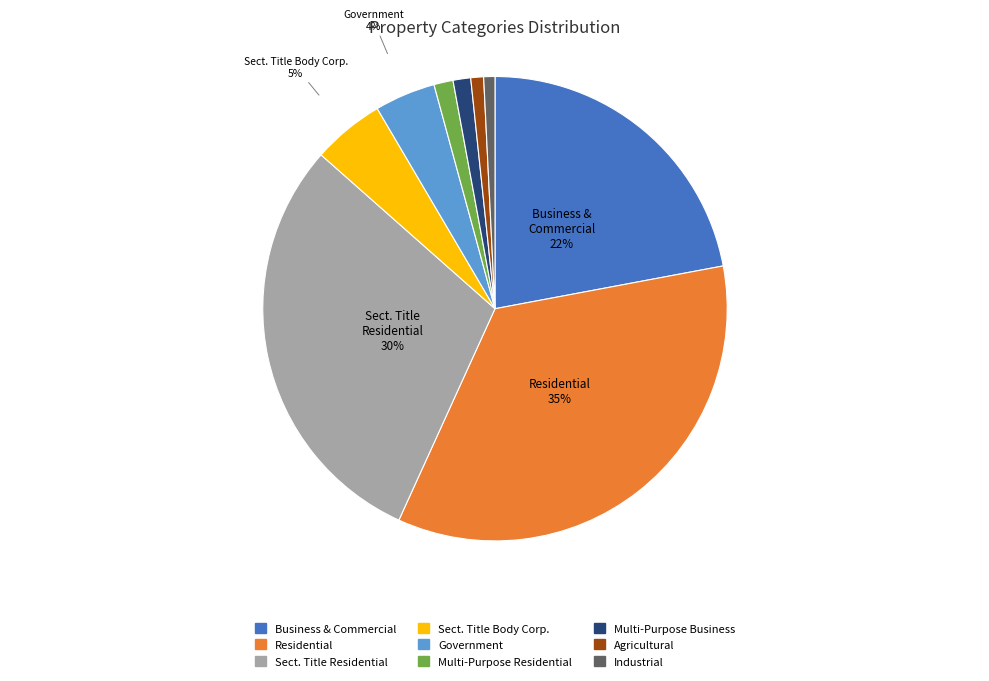

The Residential slice represents 24% of the pie. True or false?

False